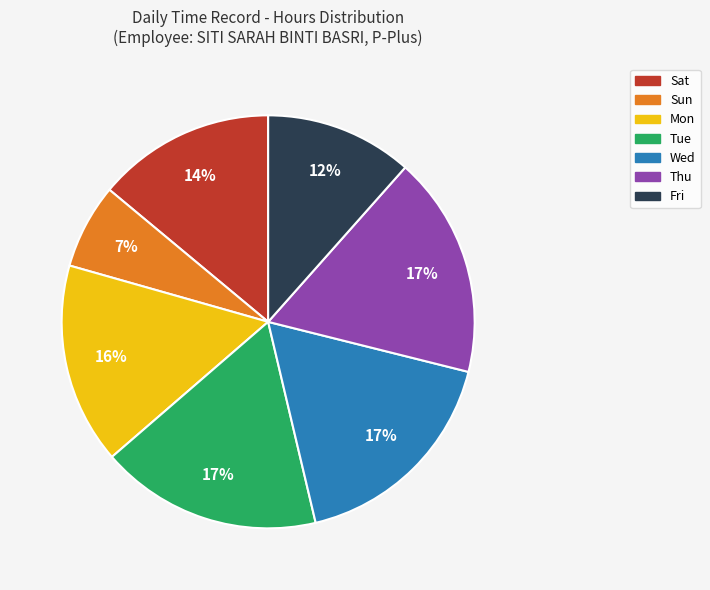

To the nearest percent, what is the average slice percentage?

14%